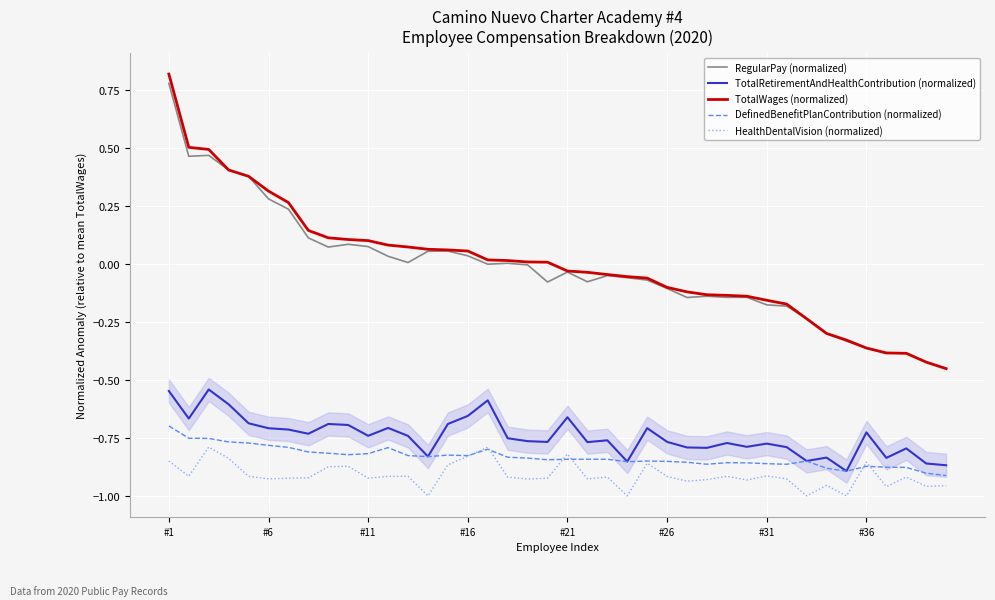

What is the average value of the TotalRetirementAndHealthContribution (normalized) series?

-0.7